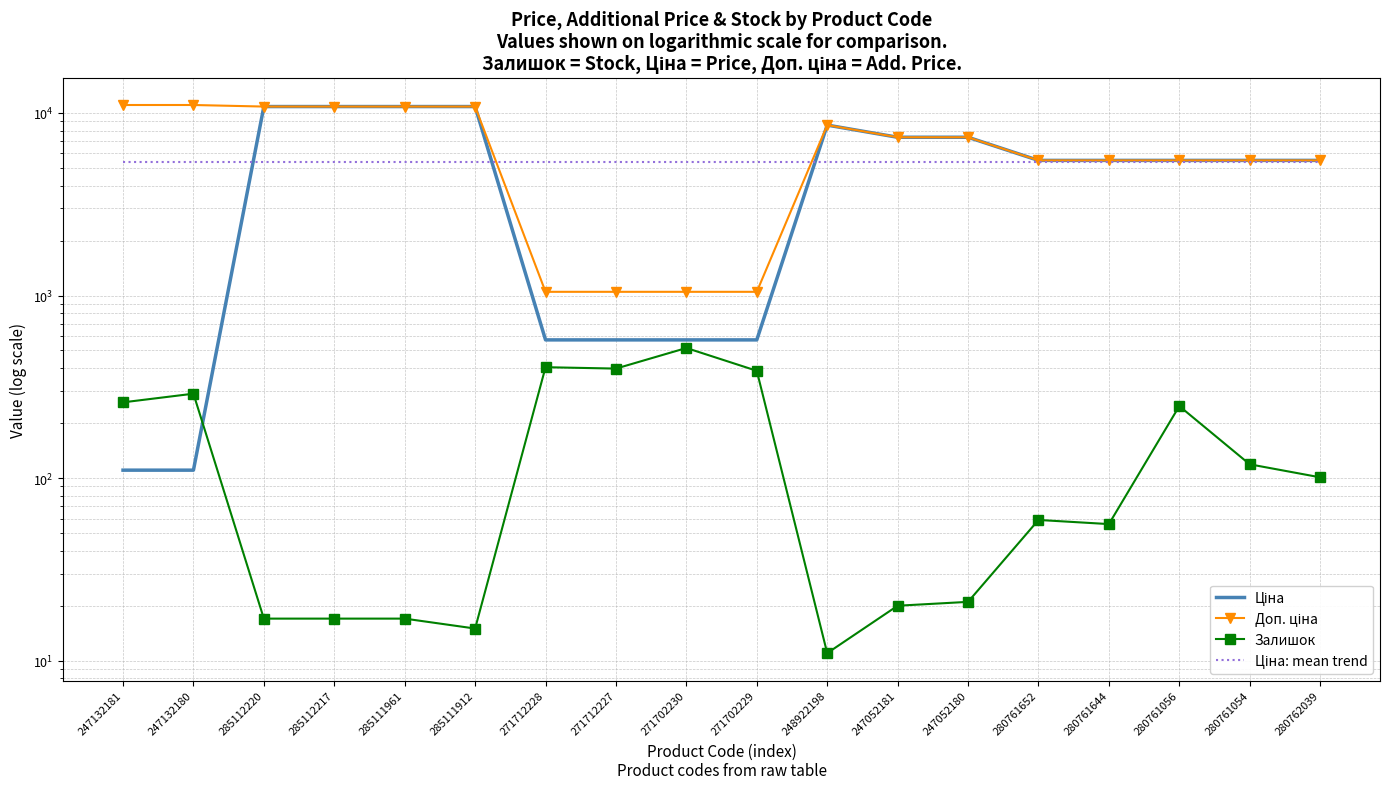

True or false: Ціна: mean trend has a value of 1863.3 at 247052181.

False